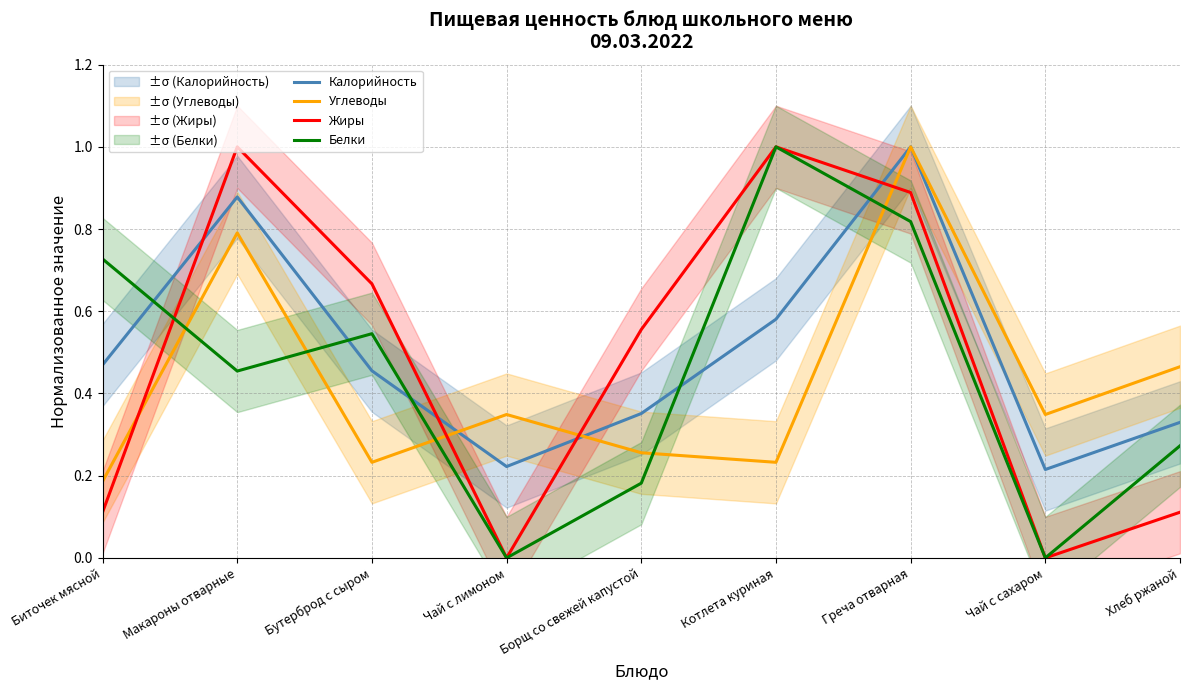

What is the total value across all series at Чай с сахаром?

0.6